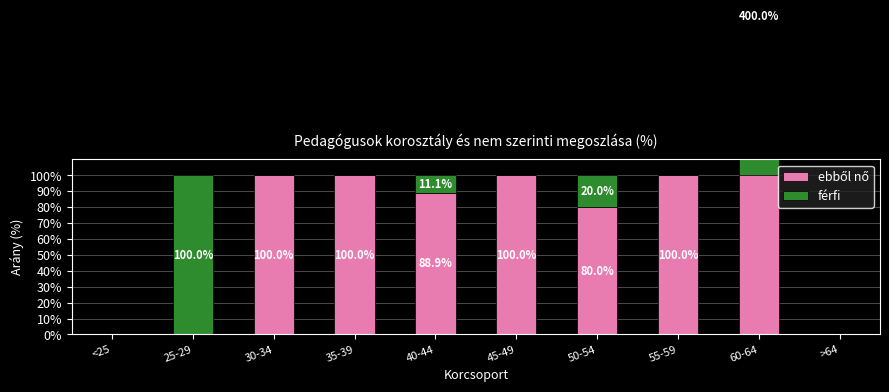

Are the bars horizontal?

No